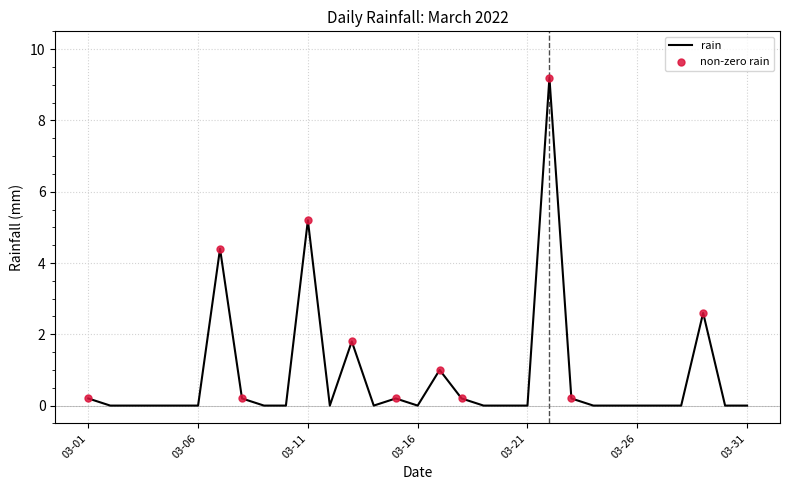

What is the difference between the maximum and minimum values?

9.2